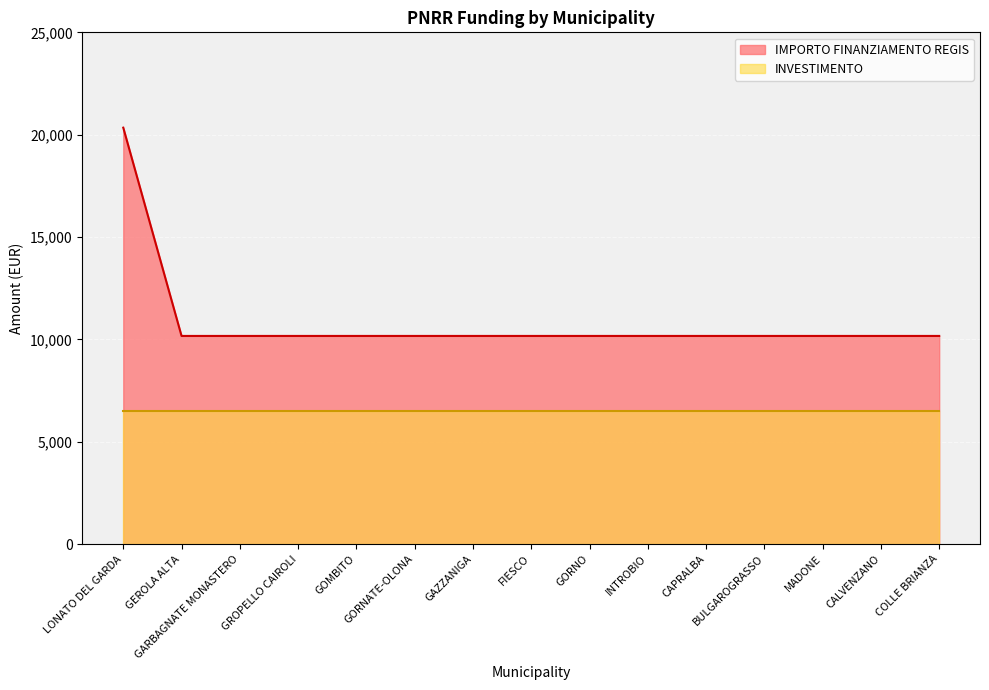

What position from the right is CALVENZANO?

2